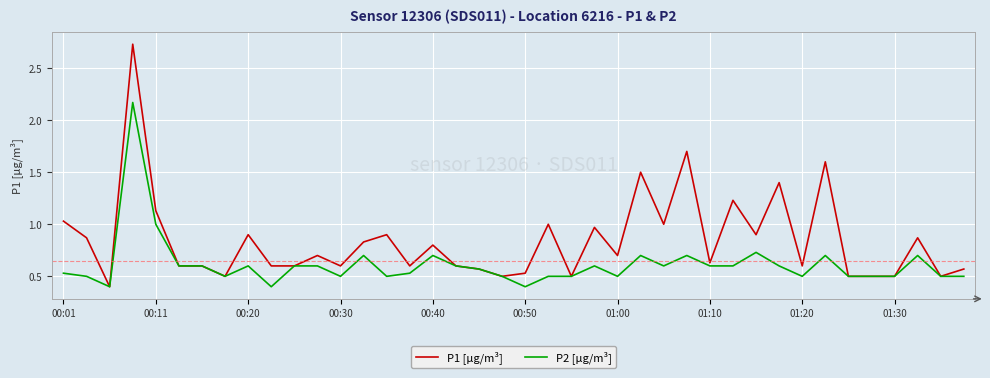

Which series has the largest range (max minus min)?

P1 [µg/m³]